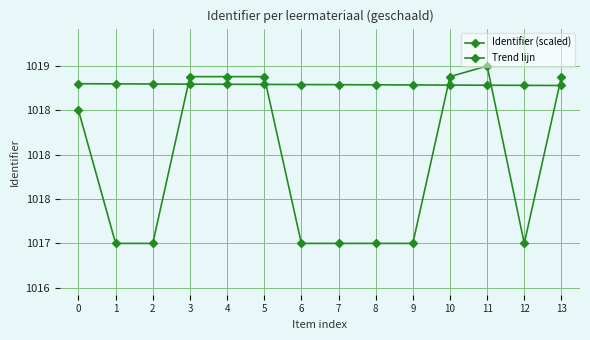

What is the spread (max minus min) of values at 7?

1.8